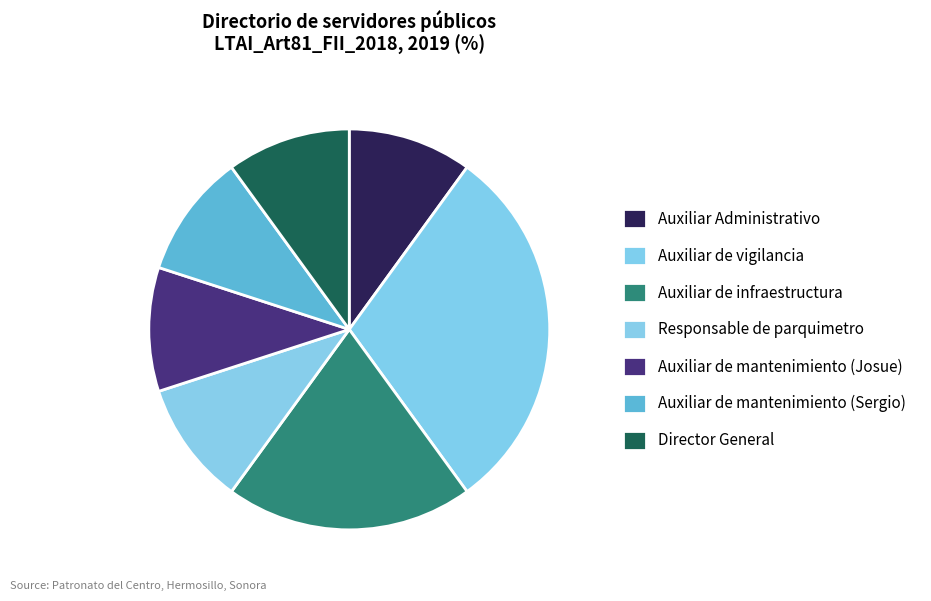

Which category has the smallest portion of the pie?

Auxiliar Administrativo